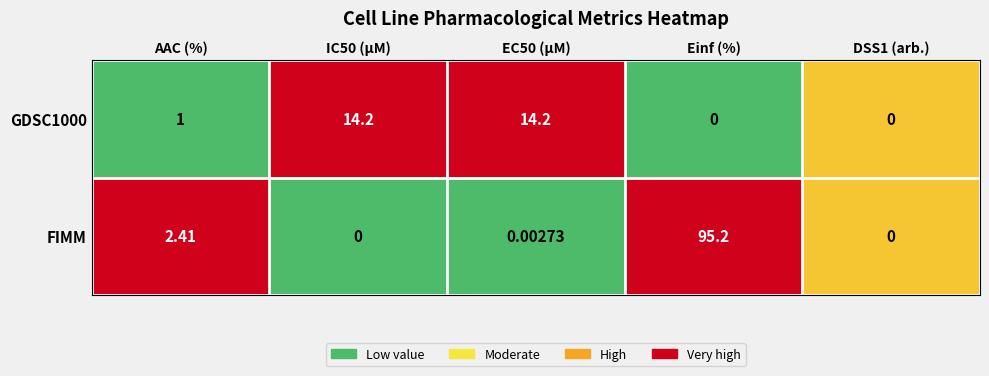

At which category is the sum across all series the highest?

Einf (%)